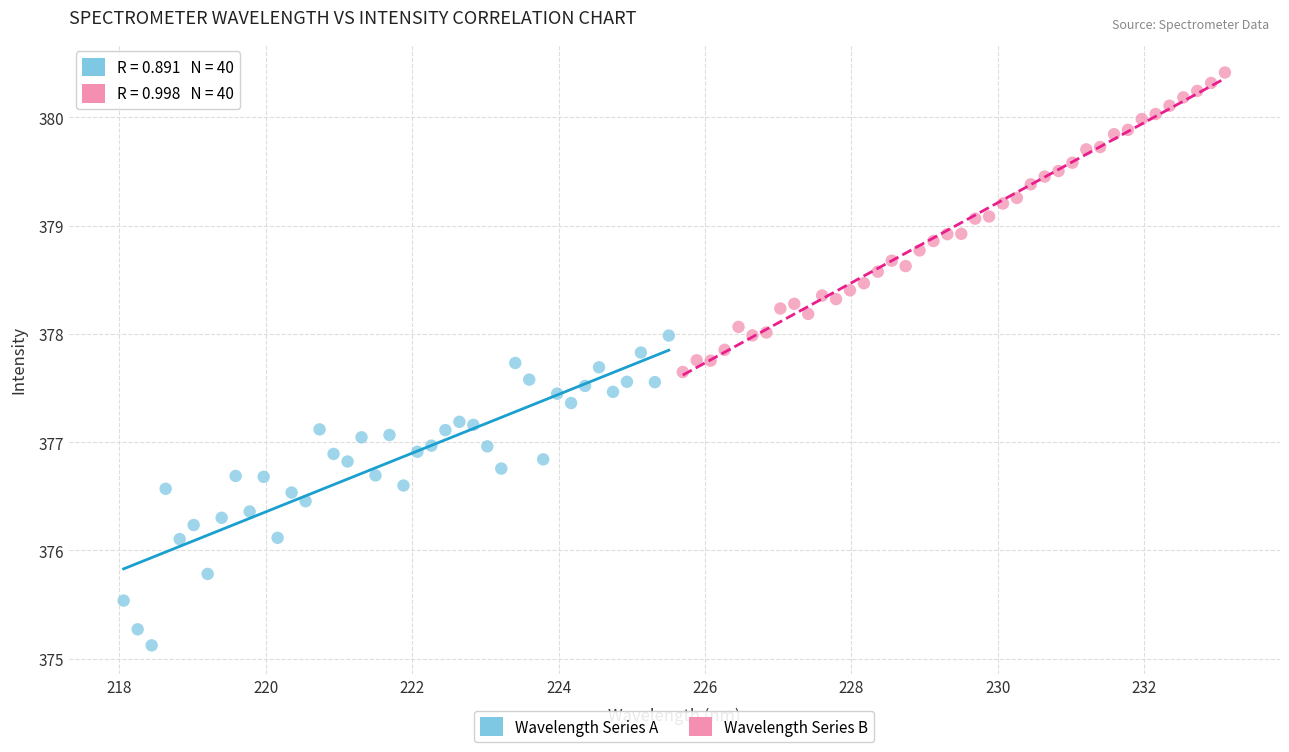

Which series contains the lowest Y value?

Wavelength Series A